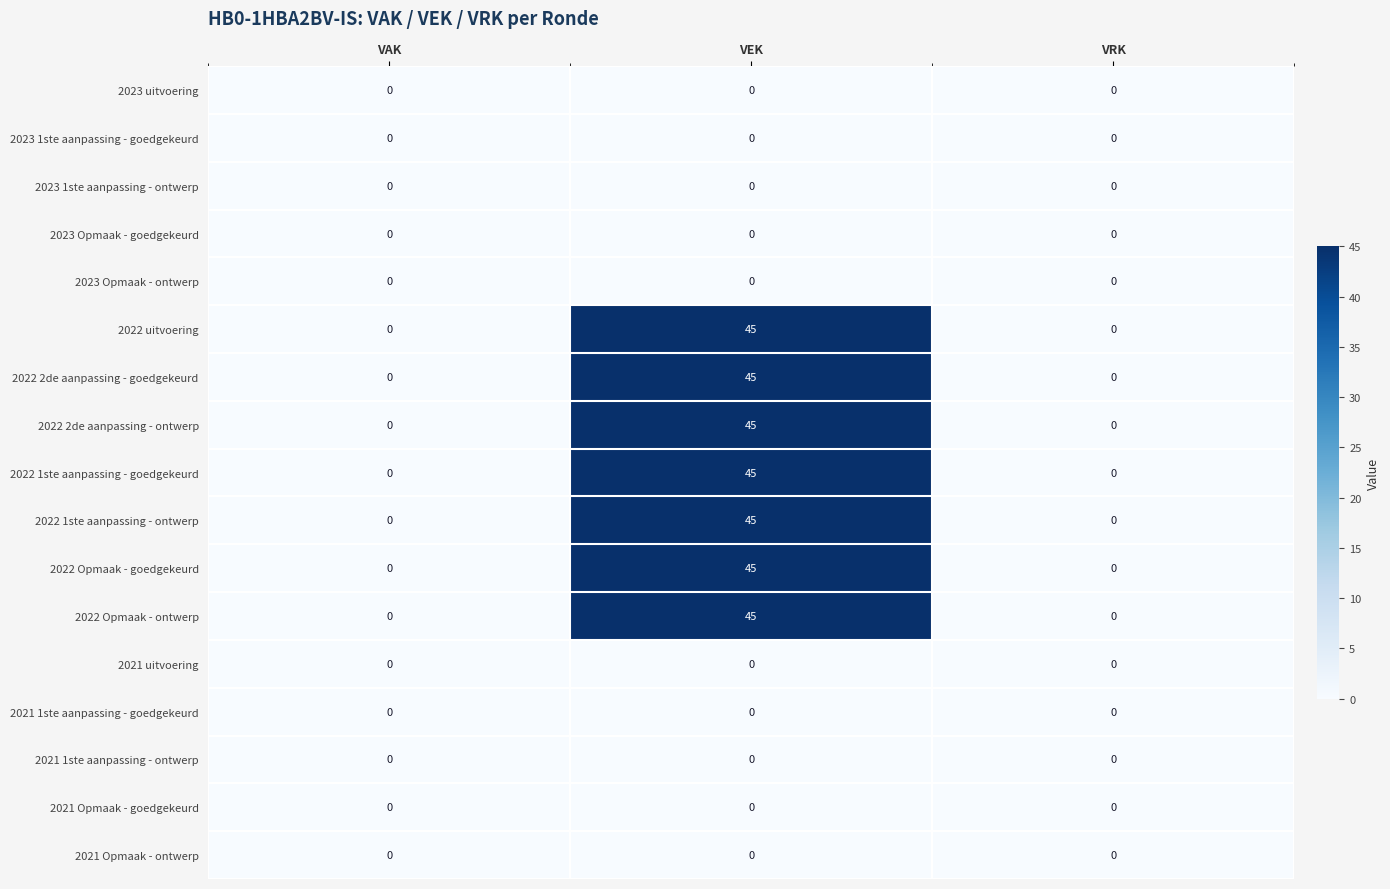

What is the total value across all series at VEK?

315